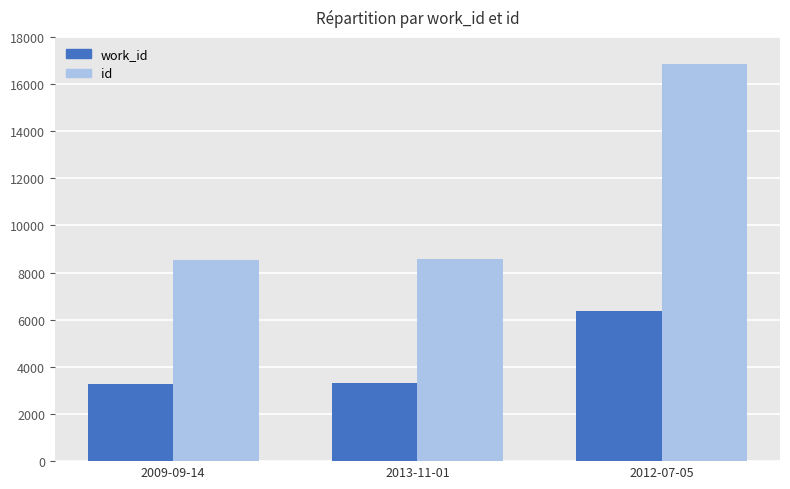

Is it true that work_id equals 10936 at 2012-07-05?

False